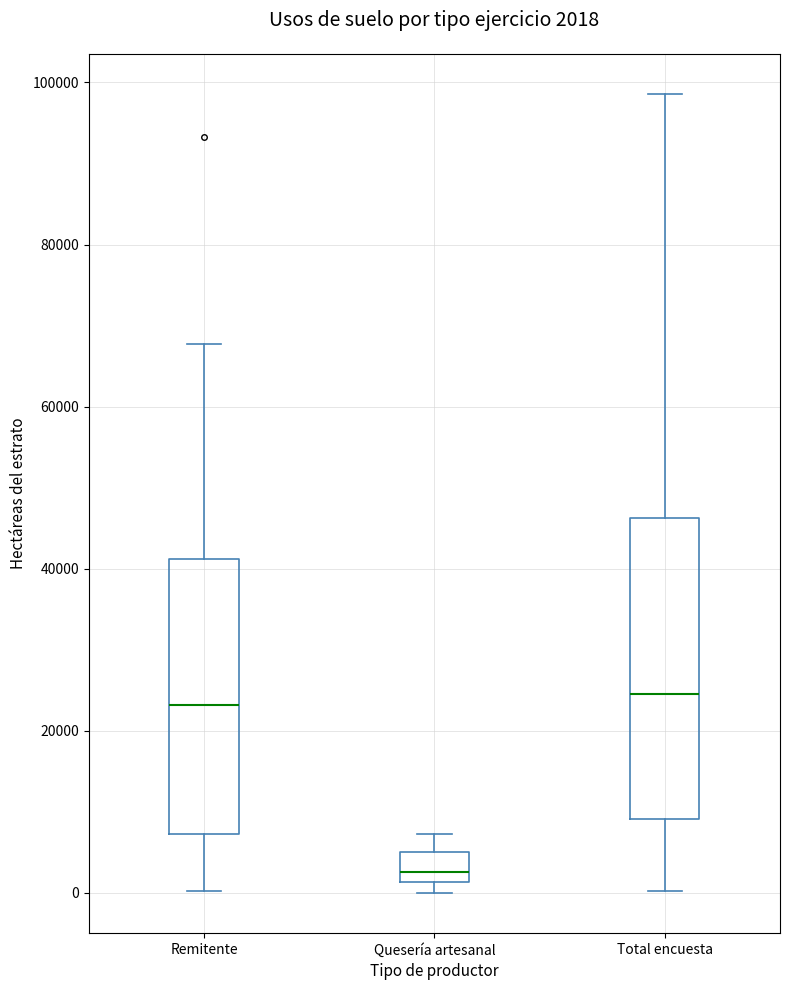

Comparing the boxes themselves (not the whiskers), which one is the tallest?

Total encuesta